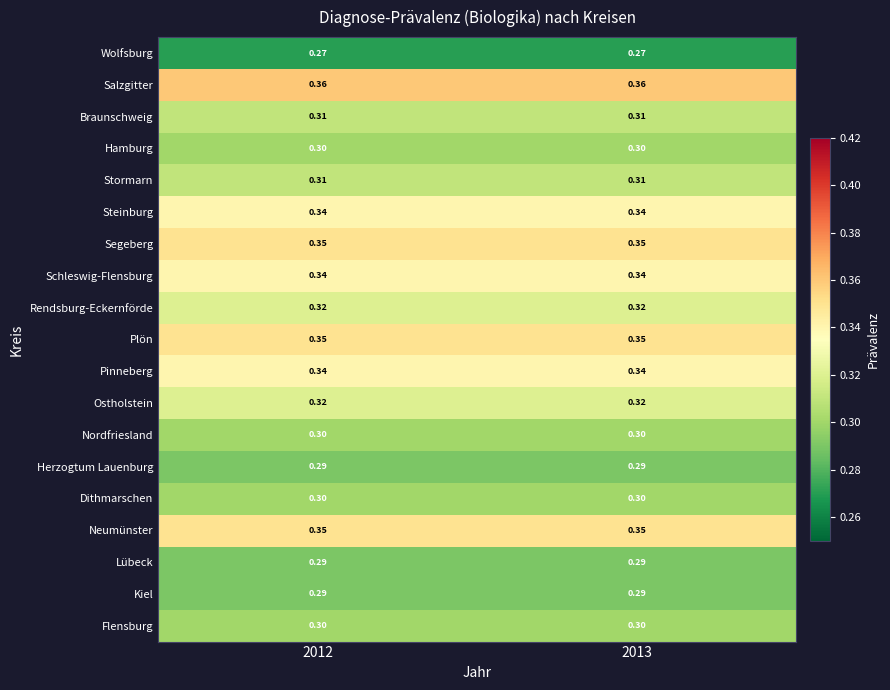

Which series has the largest total across all categories?

Salzgitter